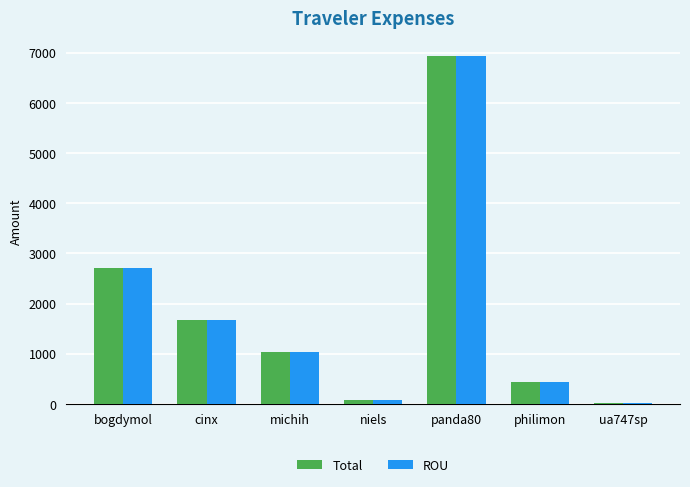

What is the total value across all series at philimon?

856.7